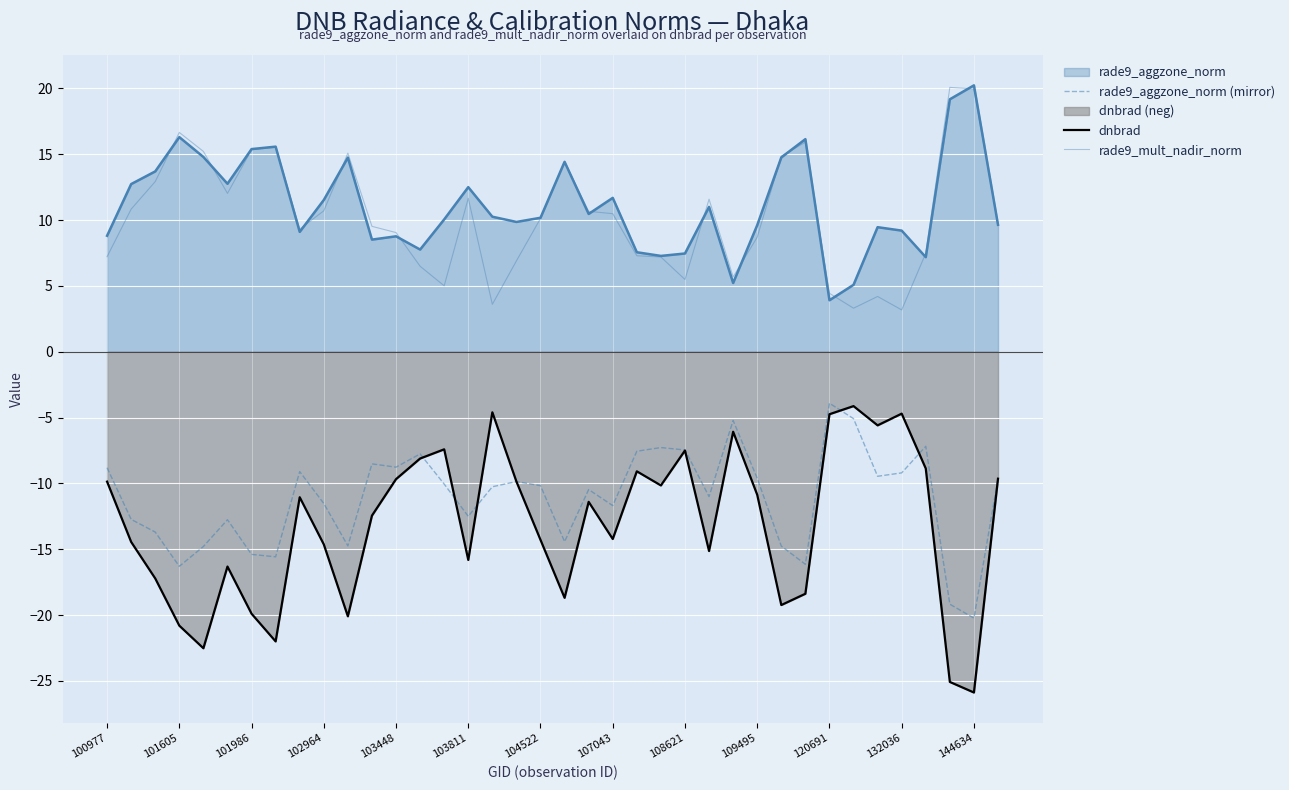

What is the maximum value for rade9_aggzone_norm (mirror)?

-3.9